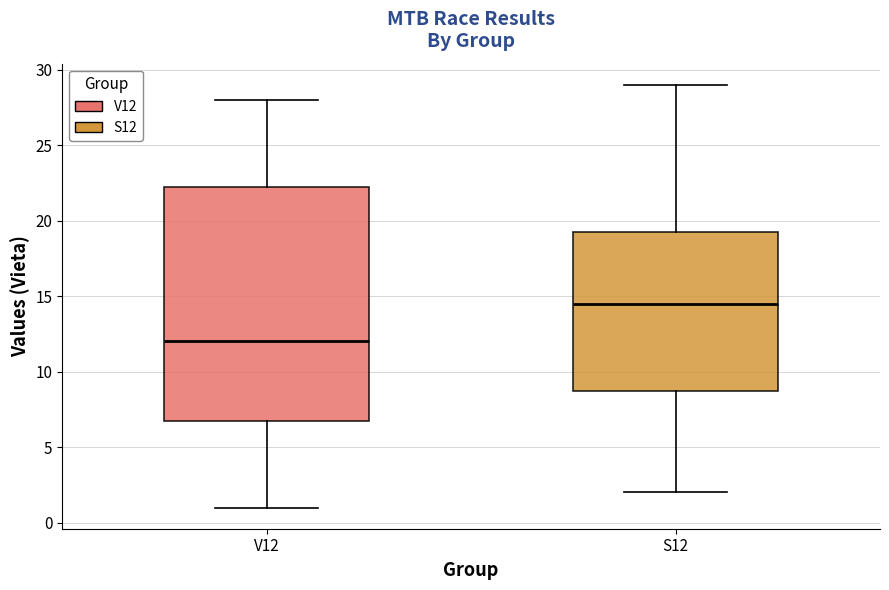

Reading left to right, read every box against the y-axis: the position of its median line, the range the box covers, and the ends of its whiskers. The values are not printed on the chart, so give them approximately, as read against the axis.

V12: median 12.0, box 7.0 to 22.5, whiskers 1.0 to 28.0
S12: median 14.5, box 9.0 to 19.5, whiskers 2.0 to 29.0